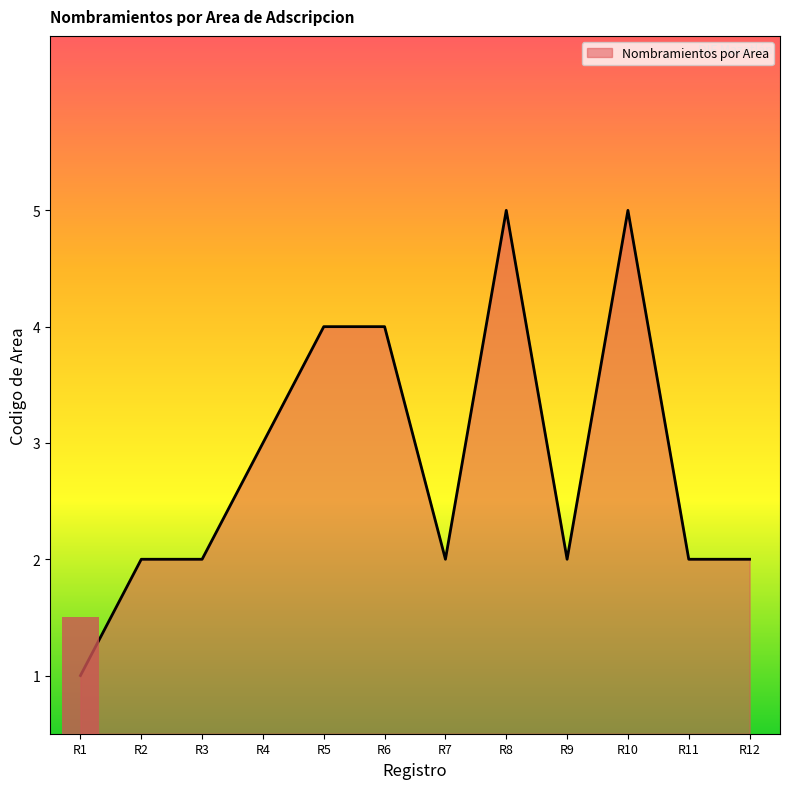

Count the number of categories in the chart.

12